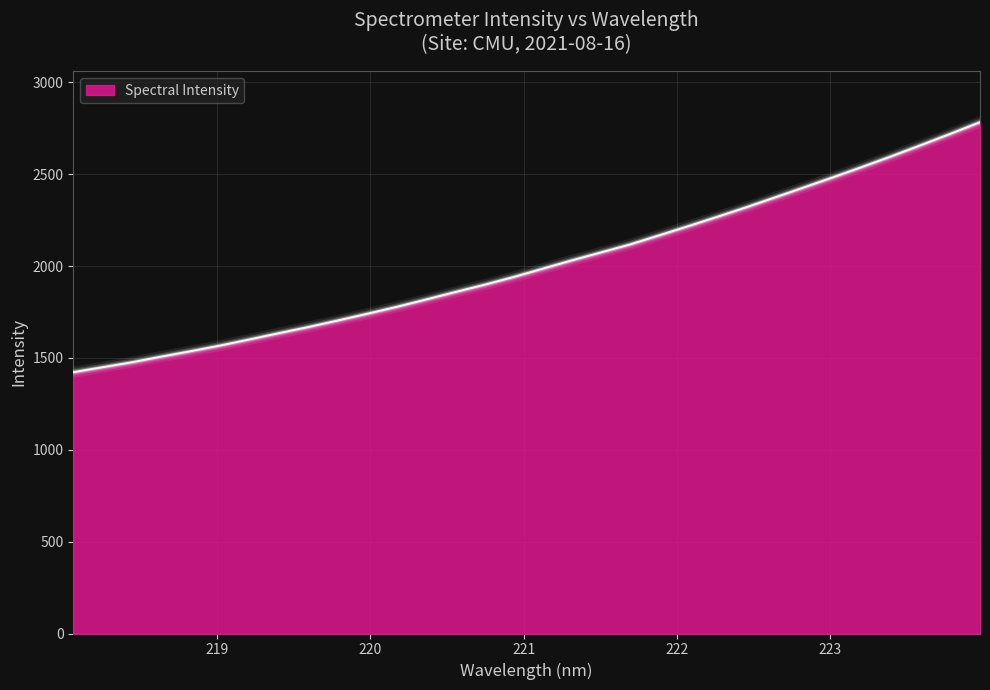

What is the smallest value displayed?

1422.7